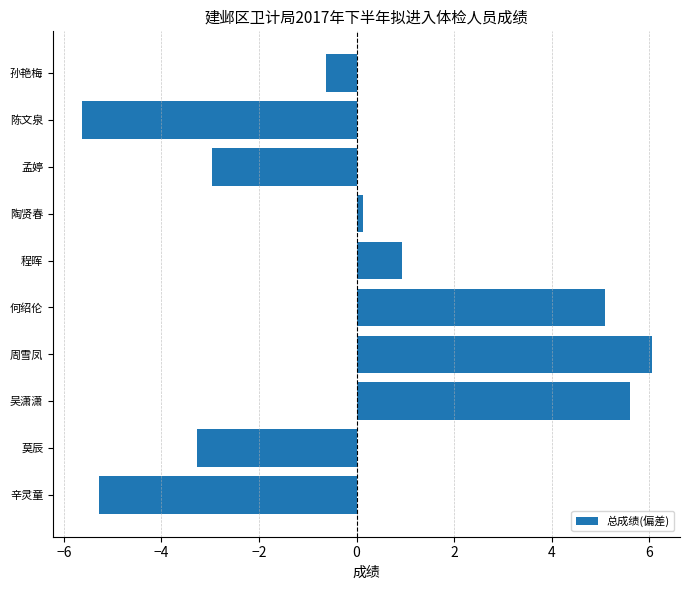

Reading bottom to top, transcribe all the data shown in this chart.

辛灵童=-5.3	莫辰=-3.3	吴潇潇=5.6	周雪凤=6.0	何绍伦=5.1	程晖=0.9	陶贤春=0.1	孟婷=-3.0	陈文泉=-5.6	孙艳梅=-0.6